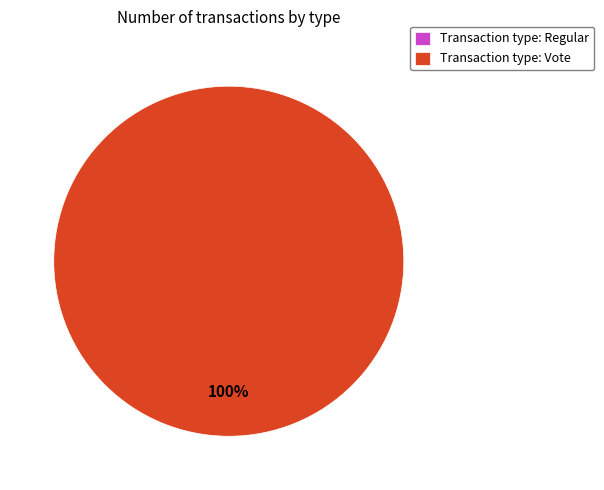

What portion of the pie excludes Regular?

100.0%